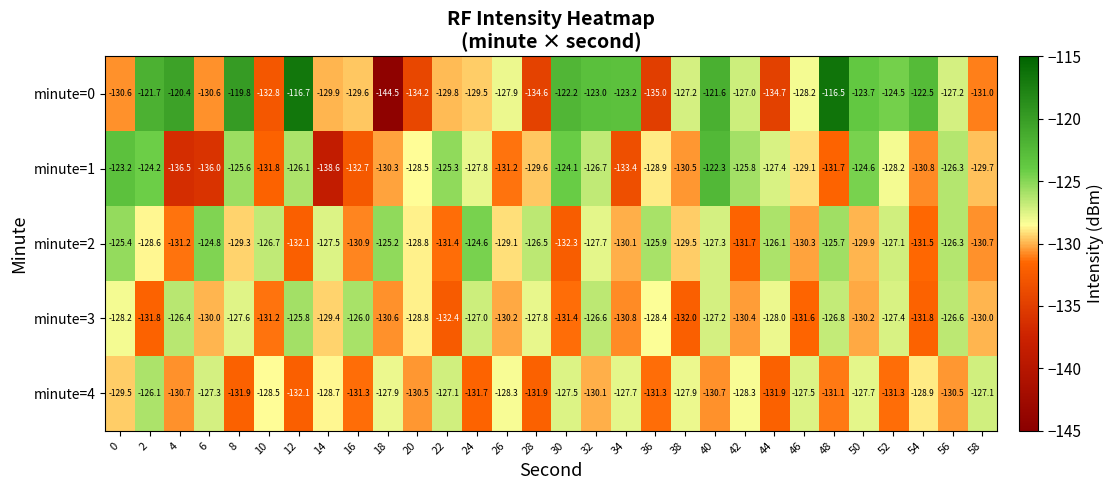

What is the difference between the minute=1 values at 28 and 32?

2.9